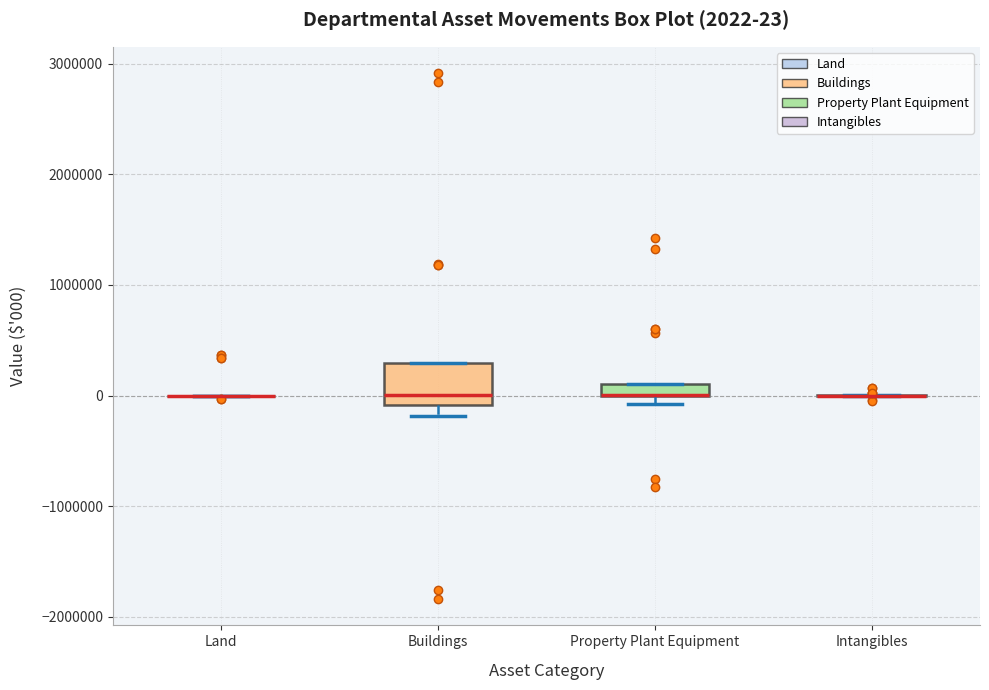

Comparing the boxes themselves (not the whiskers), which one is the tallest?

Buildings